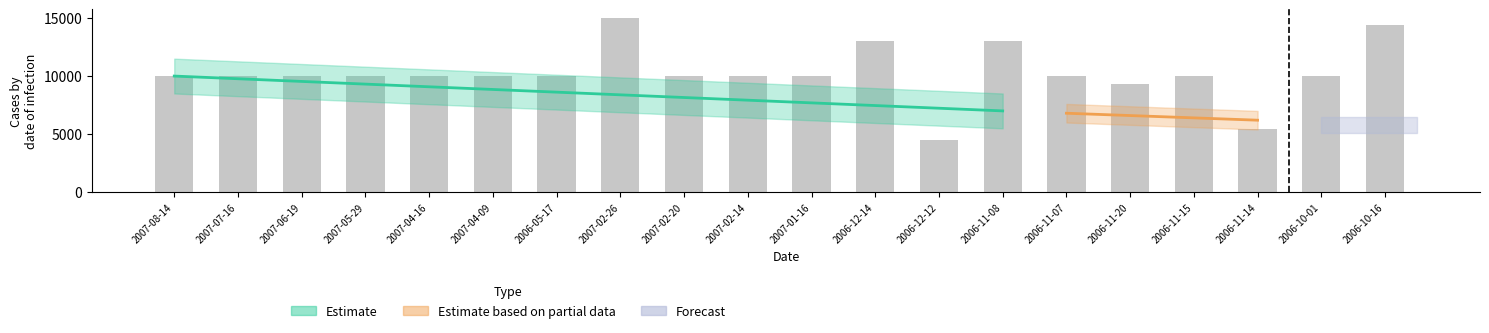

Reading left to right, extract all data points from this chart.

2007-08-14=10000	2007-07-16=10000	2007-06-19=10000	2007-05-29=10000	2007-04-16=10000	2007-04-09=10000	2006-05-17=10000	2007-02-26=15000	2007-02-20=10000	2007-02-14=10000	2007-01-16=10000	2006-12-14=13000	2006-12-12=4500	2006-11-08=13054	2006-11-07=10000	2006-11-20=9300	2006-11-15=10000	2006-11-14=5399	2006-10-01=10000	2006-10-16=14400